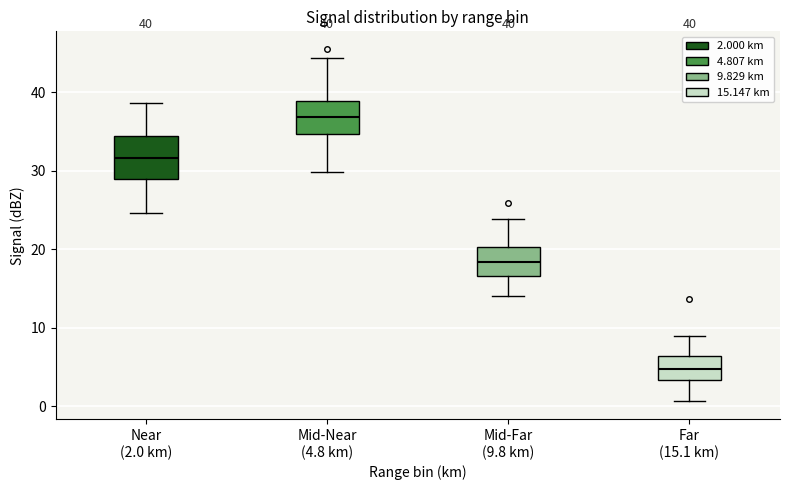

Which box is the tallest, from its lower edge to its upper edge?

Near (2.0 km)